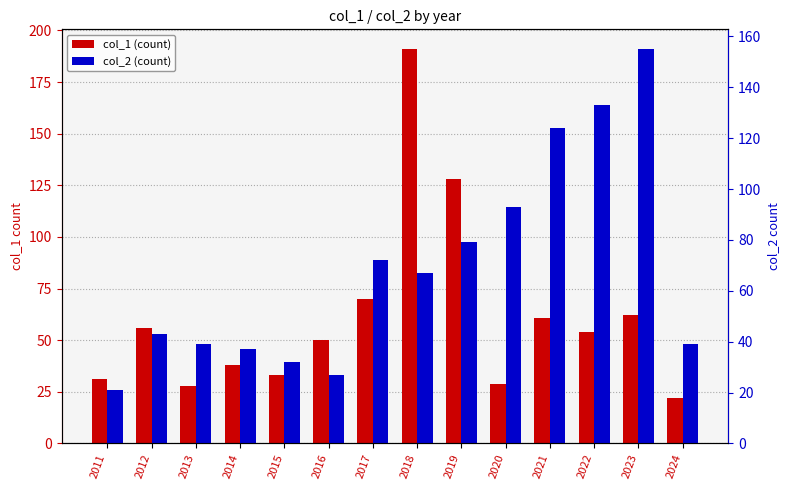

What is the difference between the maximum and second lowest values in the col_2 series?

128